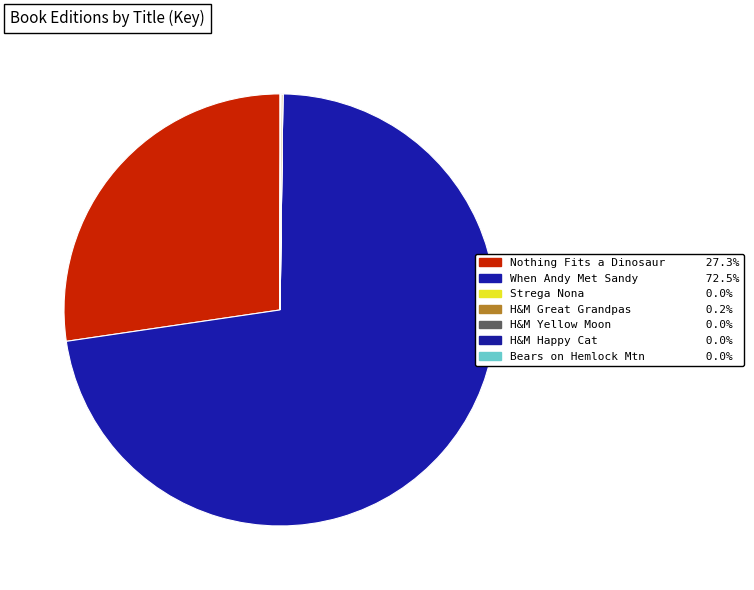

To the nearest percent, what is the average slice percentage?

14%